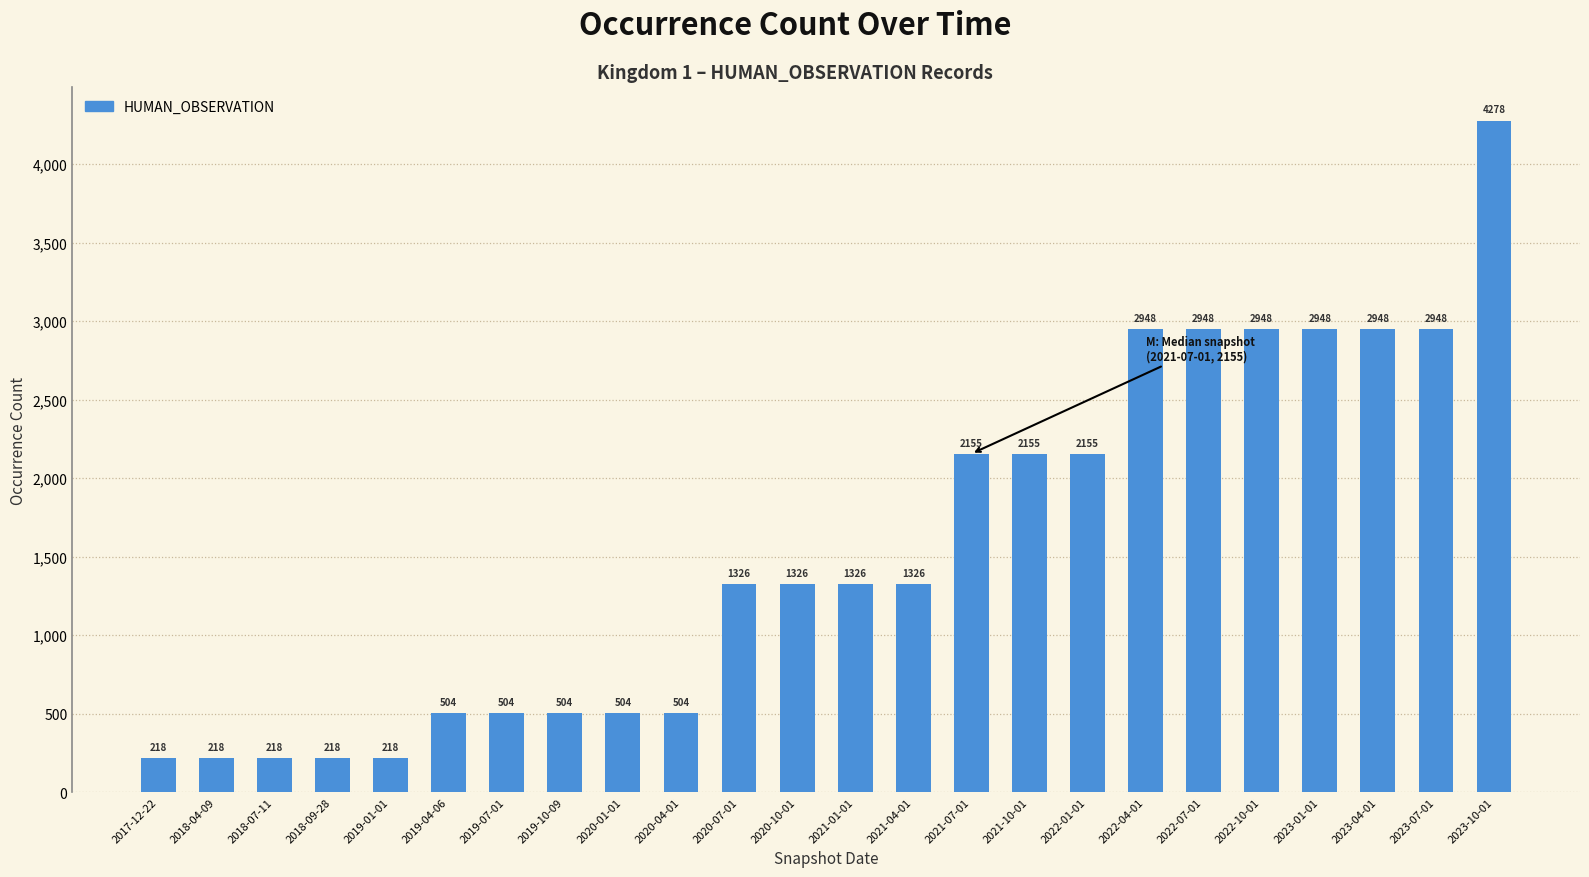

Is it true that the value at 2021-07-01 is 2155?

True